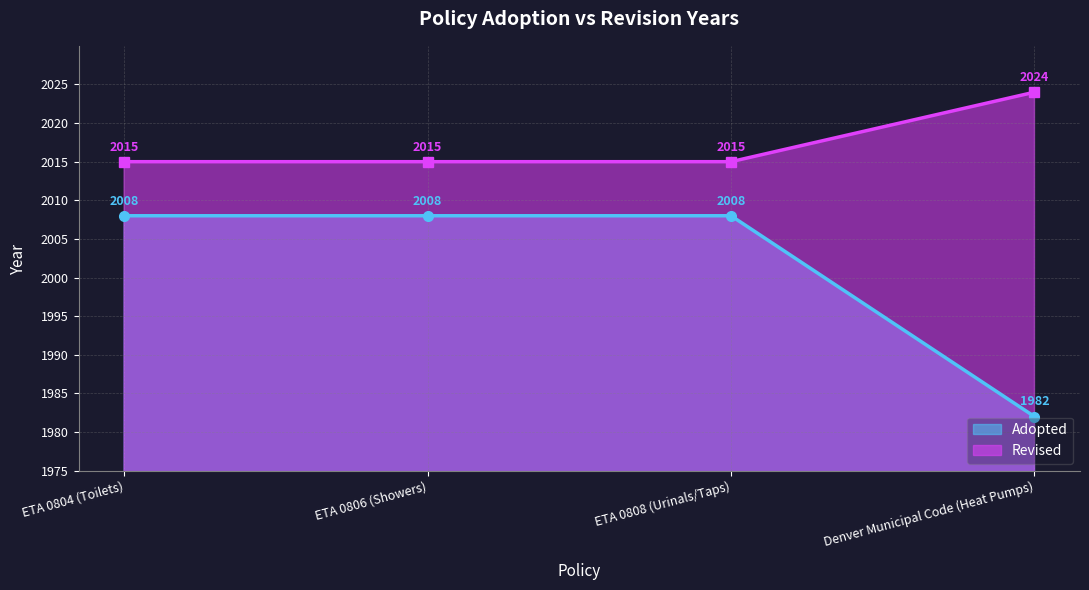

What is the approximate value at ETA 0804 (Toilets), to the nearest 5?

2010